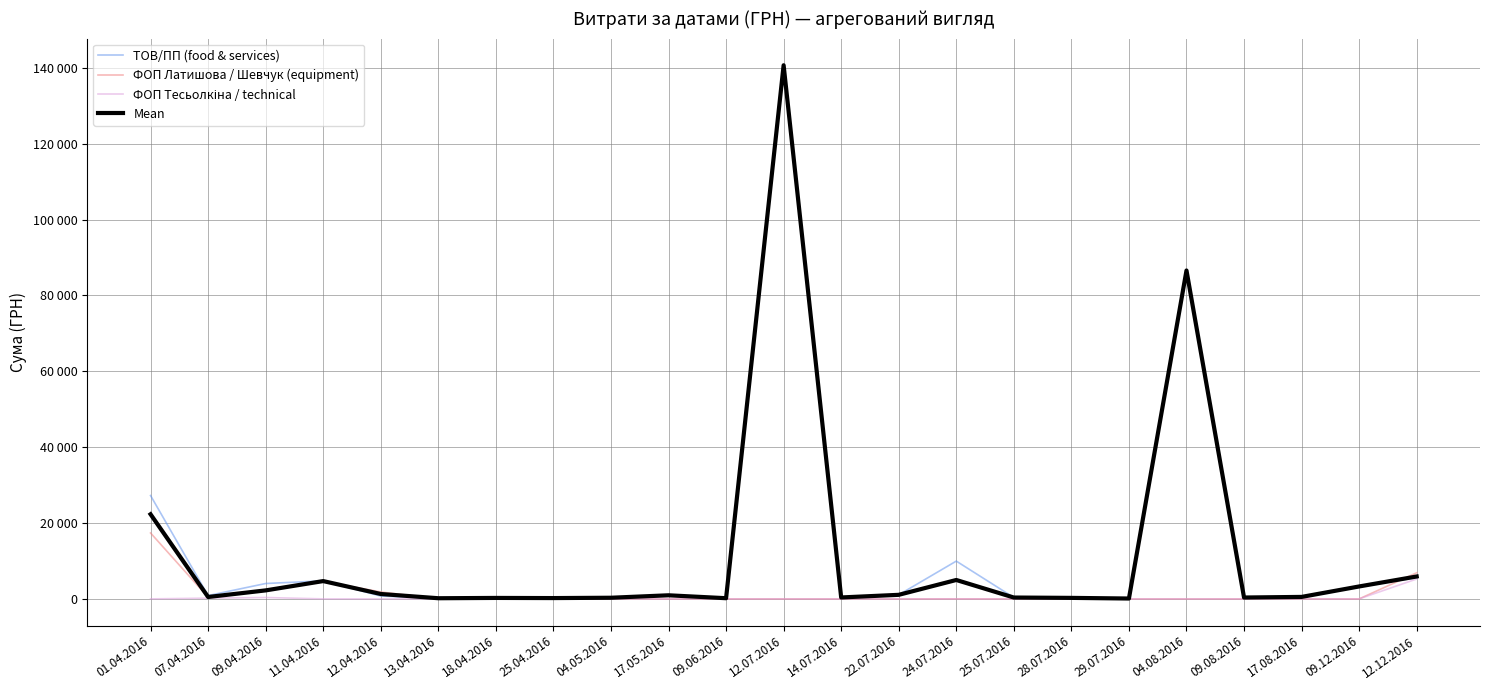

Is this an area chart (filled region under the line)?

No